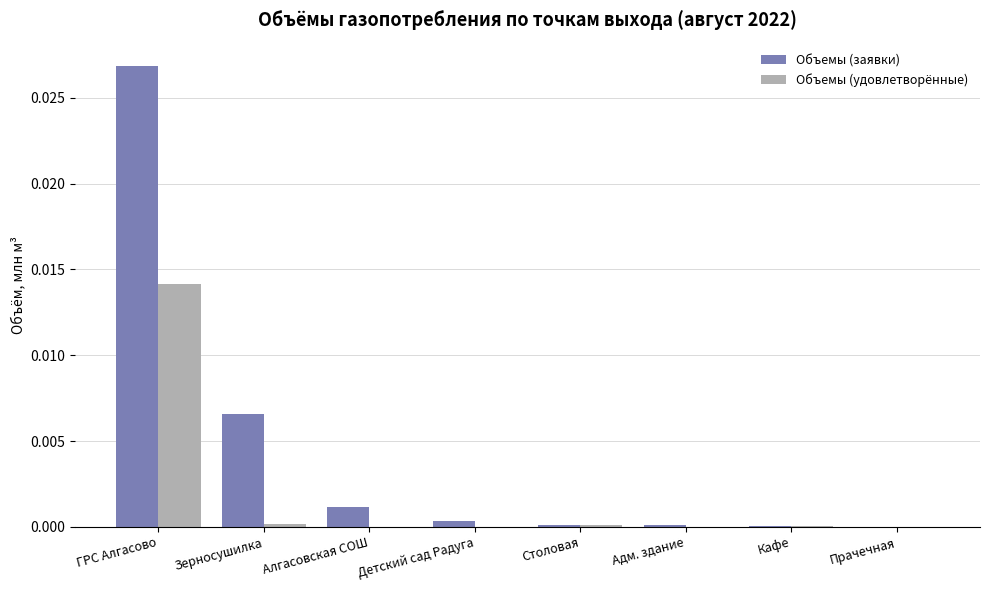

The Объемы (заявки) series shows 0.0 at Прачечная. True or false?

True